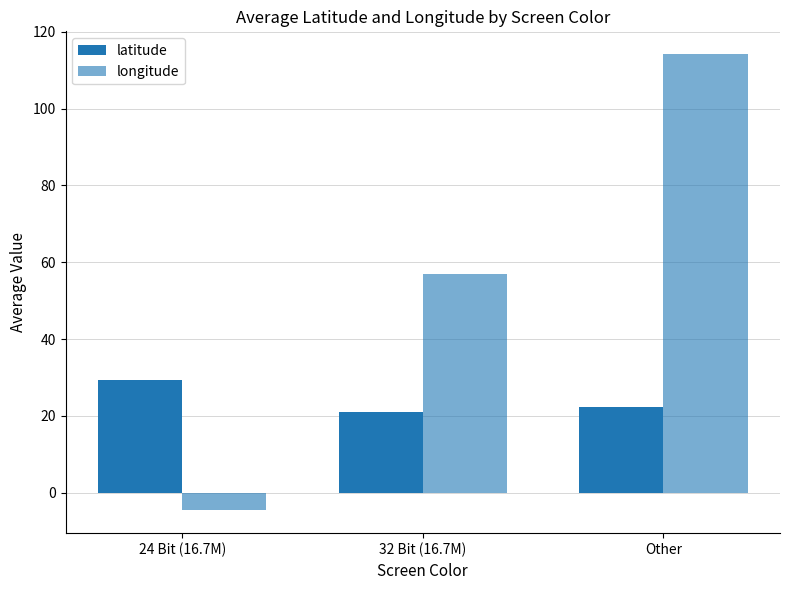

Count the number of categories in the chart.

3